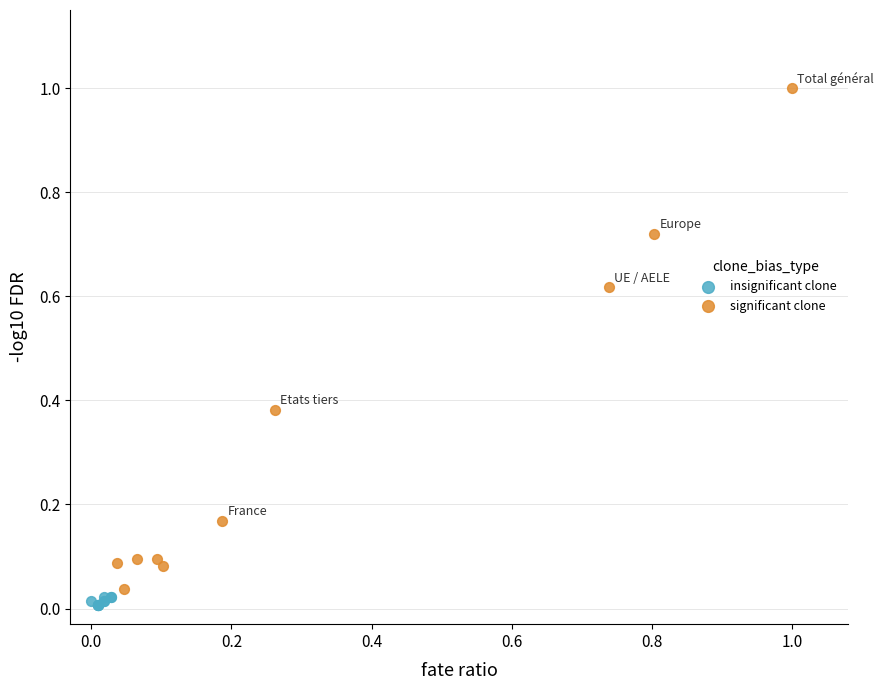

Which series contains the lowest Y value?

insignificant clone